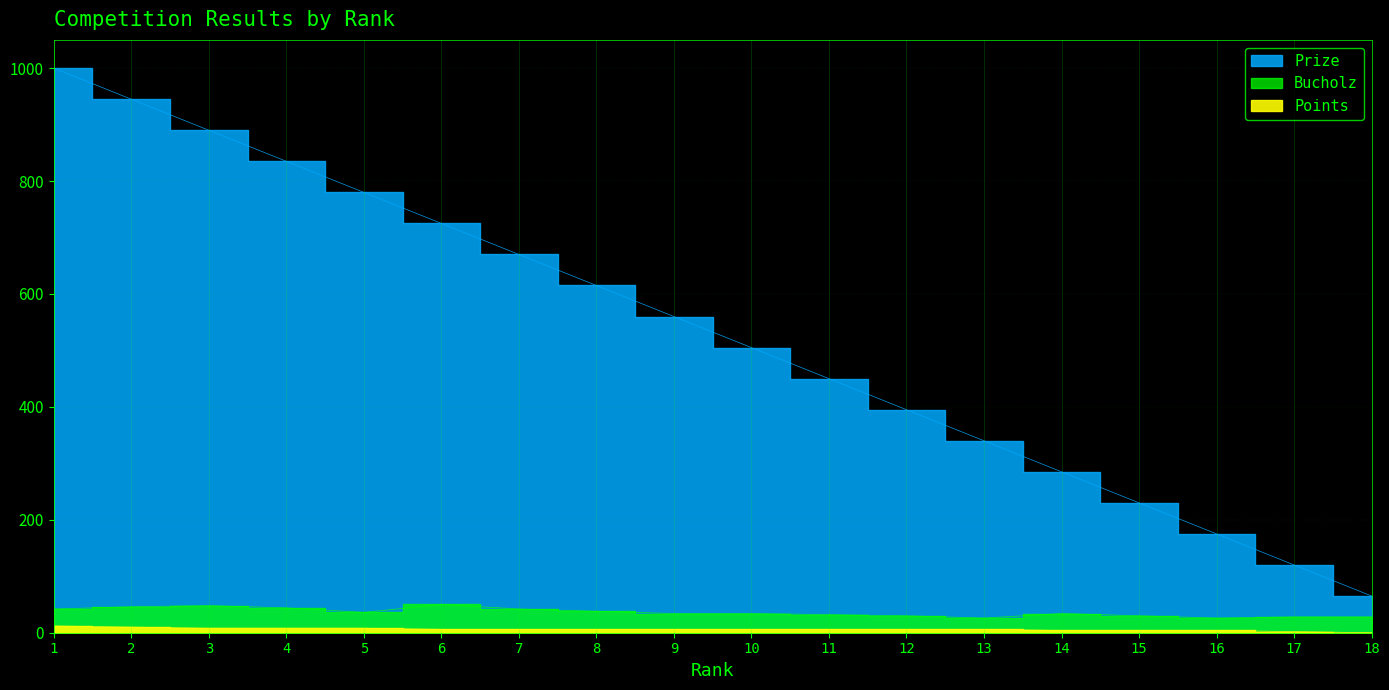

At which label does Prize reach its peak?

1